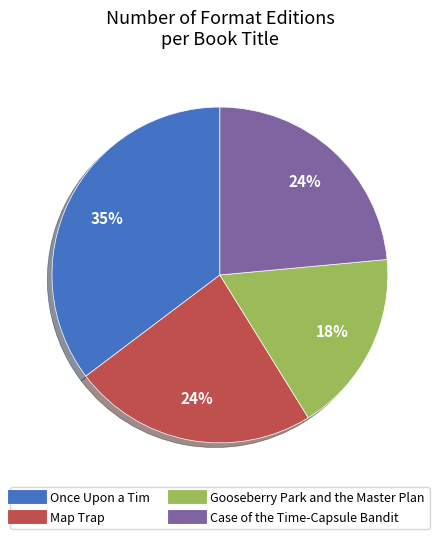

To the nearest percent, what portion does Map Trap represent?

24%